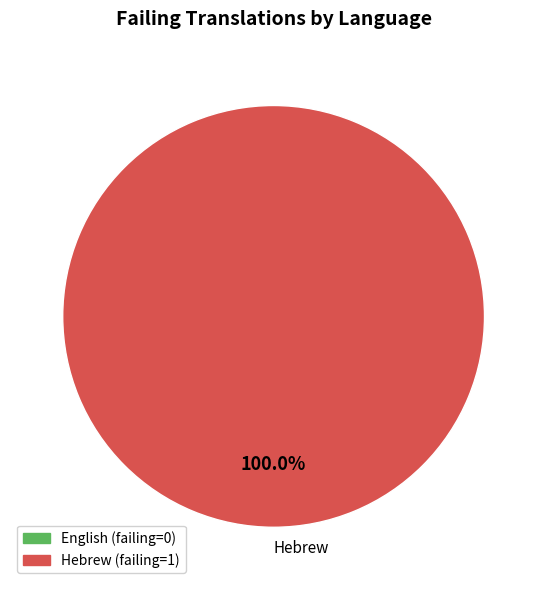

How many slices are in this pie chart?

1